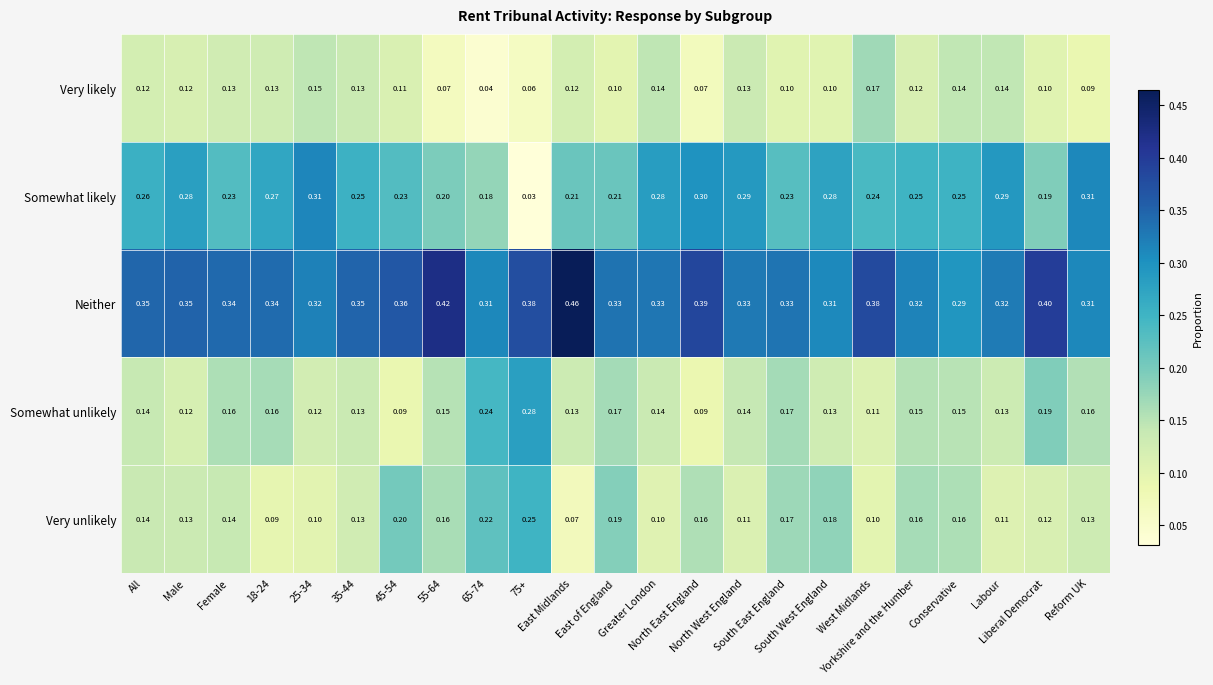

At how many categories does at least one series exceed 0?

23